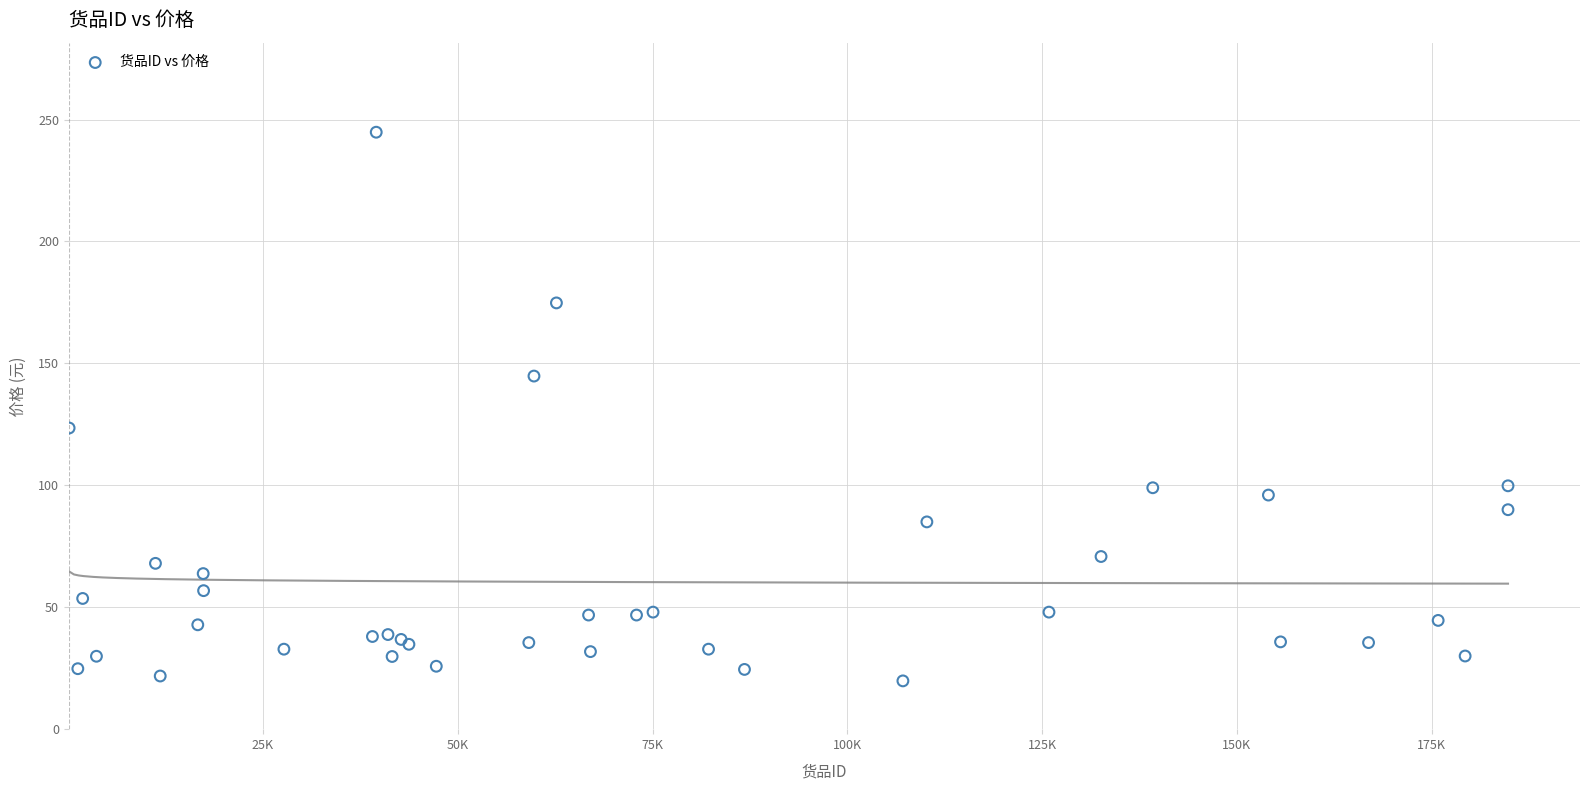

What Y value in the scatter plot is closest to 132?

123.5